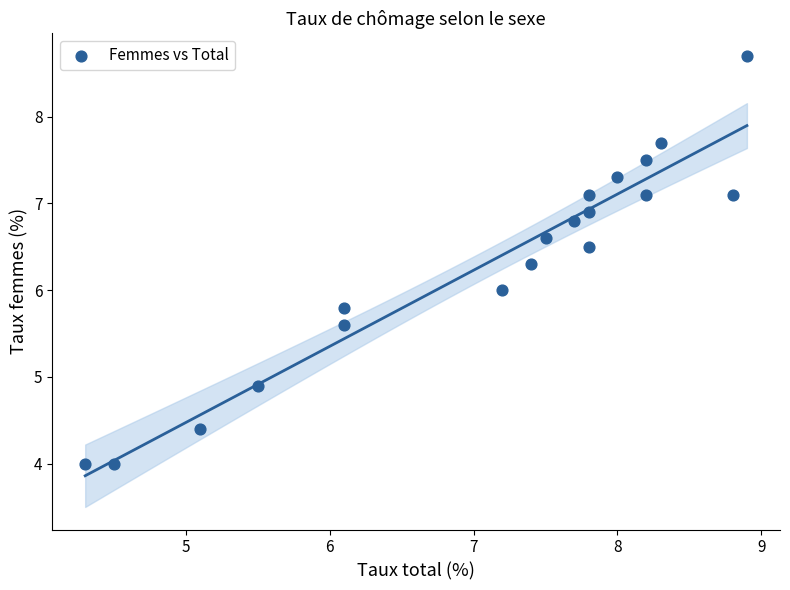

What is the range of X values (max minus min)?

4.6